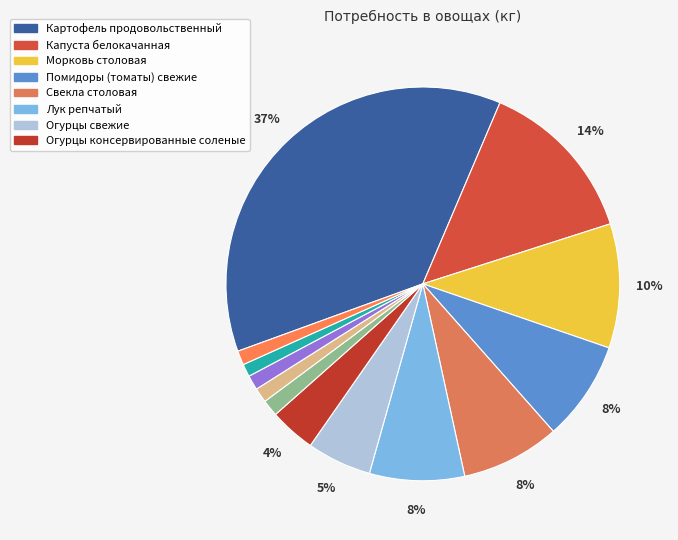

What is the smallest slice in the pie chart?

Грибы шампиньоны